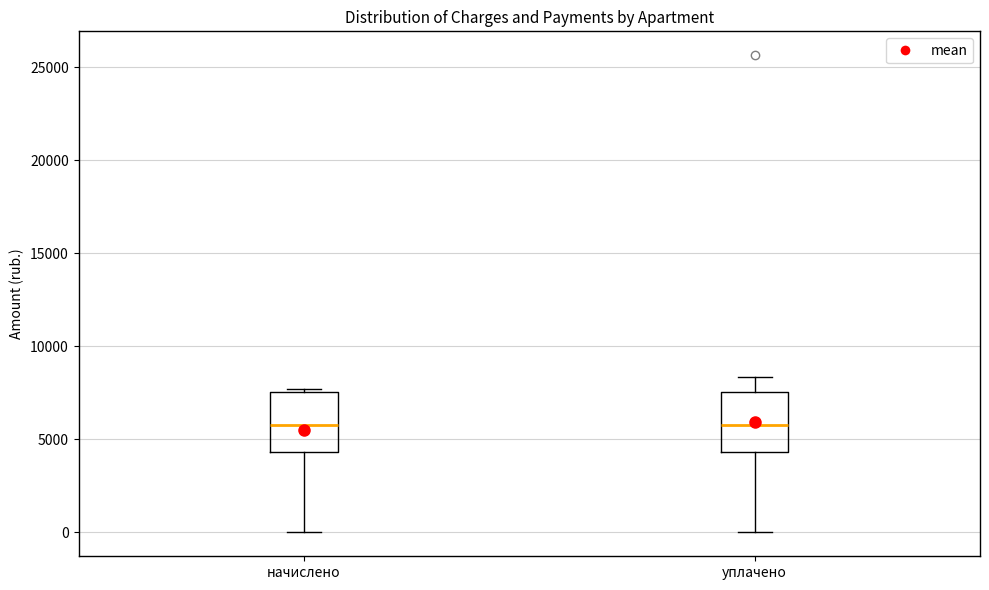

Where does the median line of the box for уплачено sit on the y-axis? The values are not printed on the chart, so give them approximately, as read against the axis.

6000